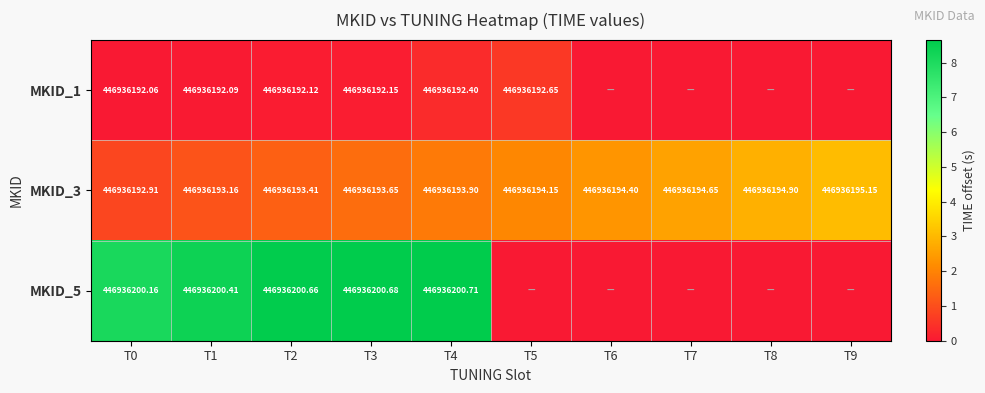

At how many categories does at least one series exceed 0?

10